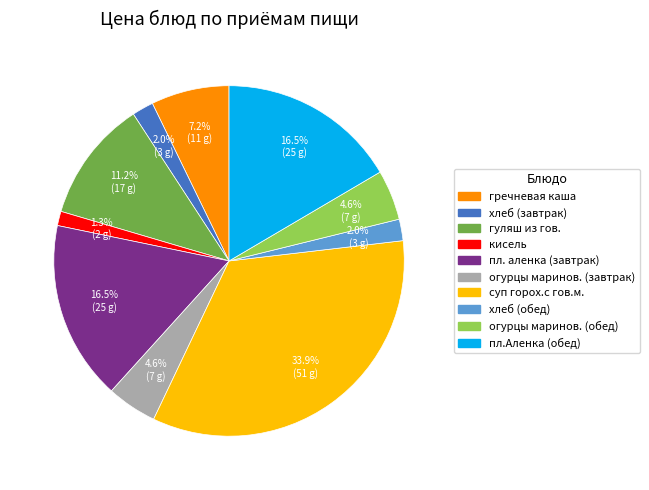

Is there a majority slice in this chart?

No